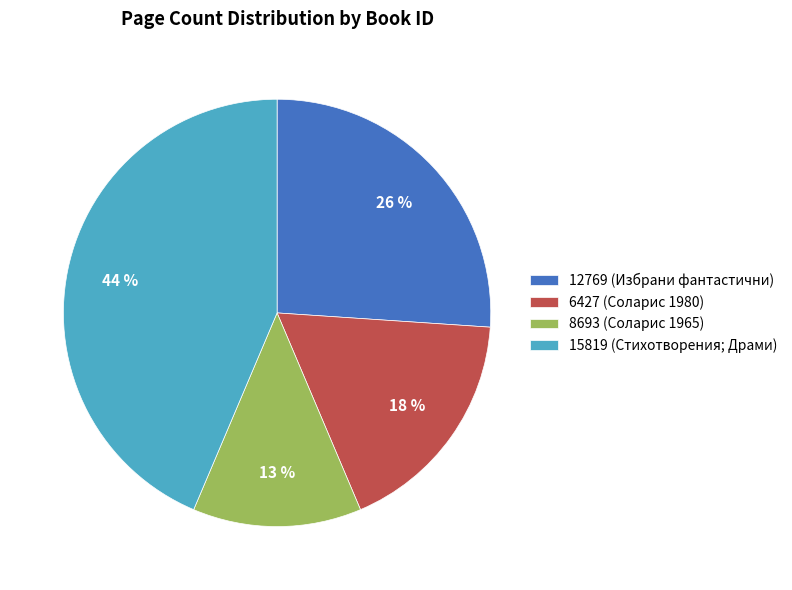

Which has a higher value, 6427 (Соларис 1980) or 8693 (Соларис 1965)?

6427 (Соларис 1980)